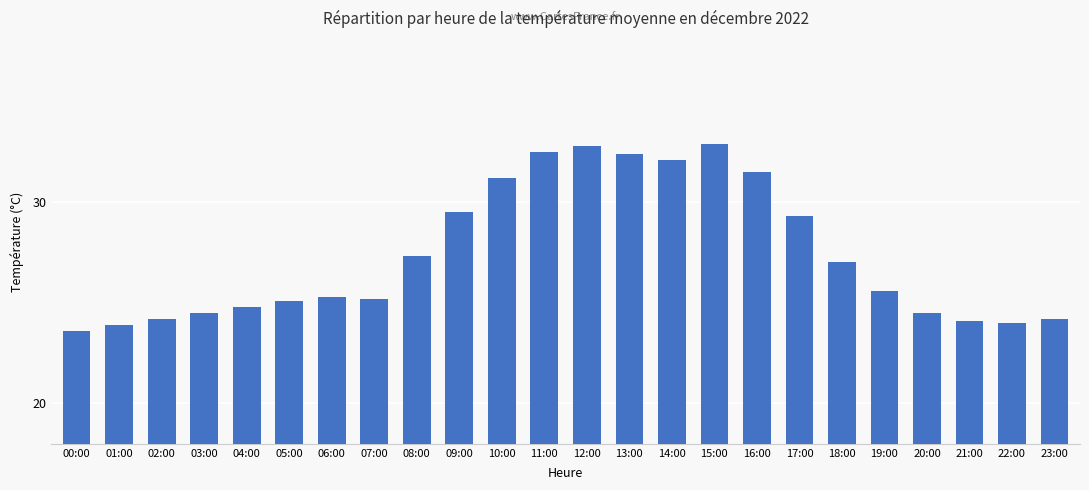

Reading left to right, extract all data points from this chart.

00:00=23.6	01:00=23.9	02:00=24.2	03:00=24.5	04:00=24.8	05:00=25.1	06:00=25.3	07:00=25.2	08:00=27.3	09:00=29.5	10:00=31.2	11:00=32.5	12:00=32.8	13:00=32.4	14:00=32.1	15:00=32.9	16:00=31.5	17:00=29.3	18:00=27.0	19:00=25.6	20:00=24.5	21:00=24.1	22:00=24.0	23:00=24.2